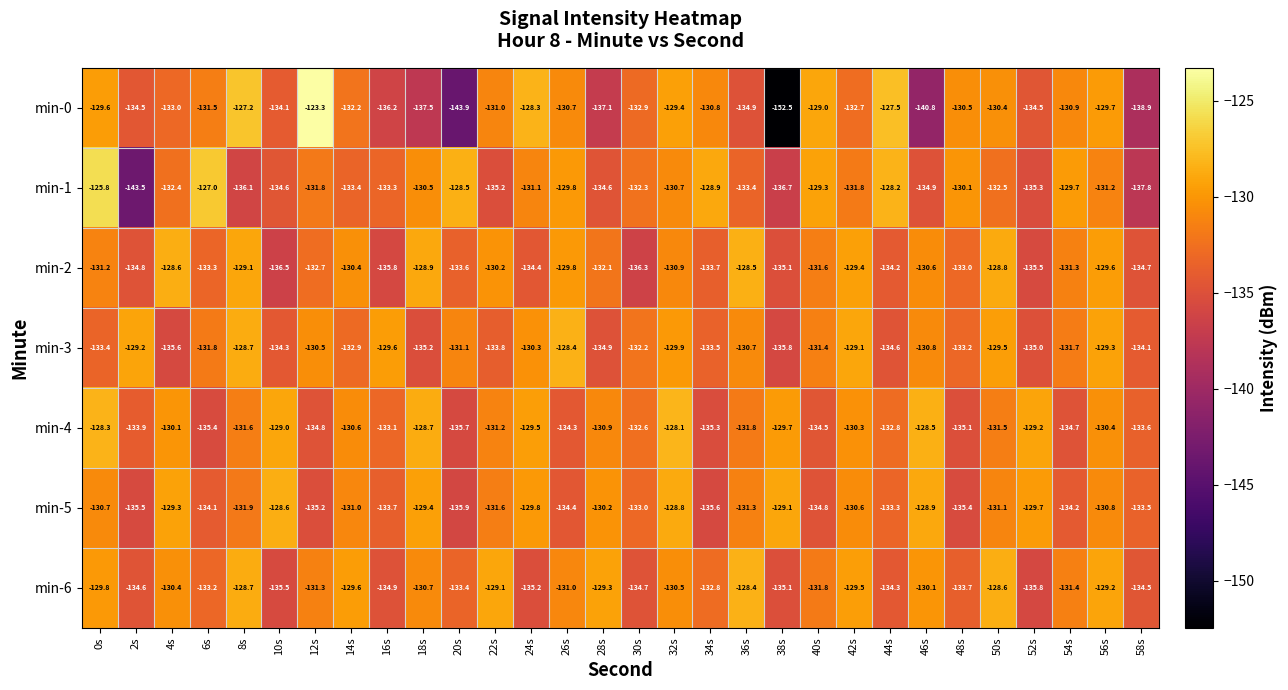

Which category has the lowest value in the min-4 series?

20s